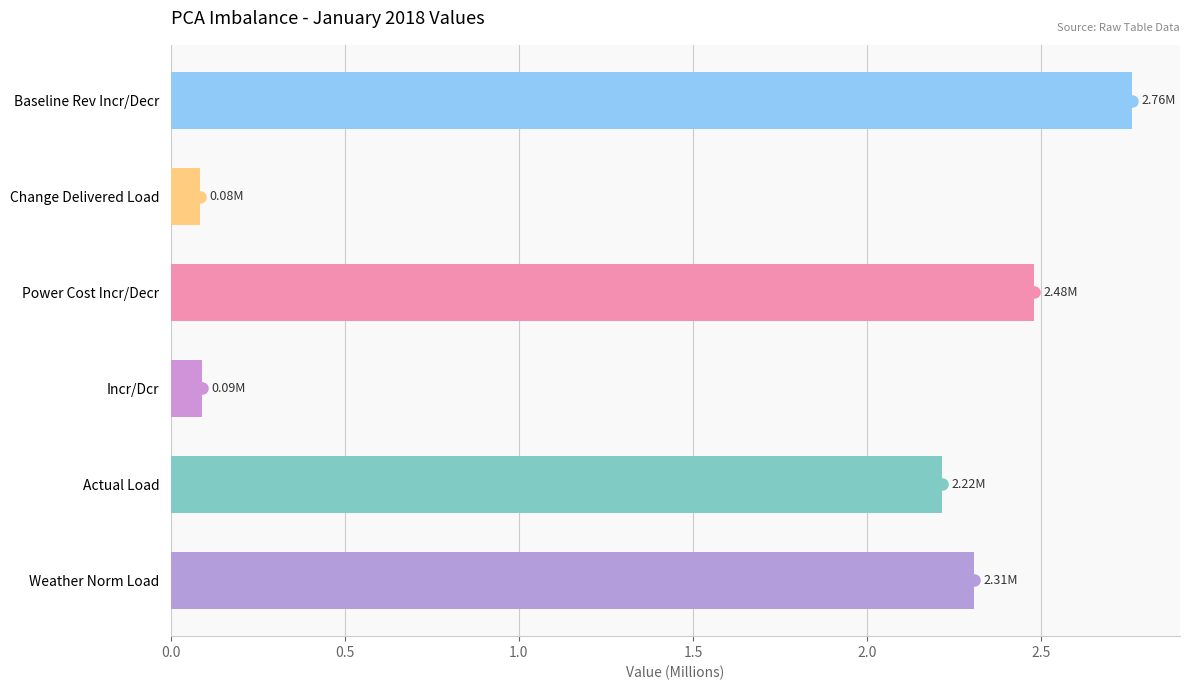

Approximately how many times larger is the value at Baseline Rev Incr/Decr compared to Power Cost Incr/Decr?

1.1